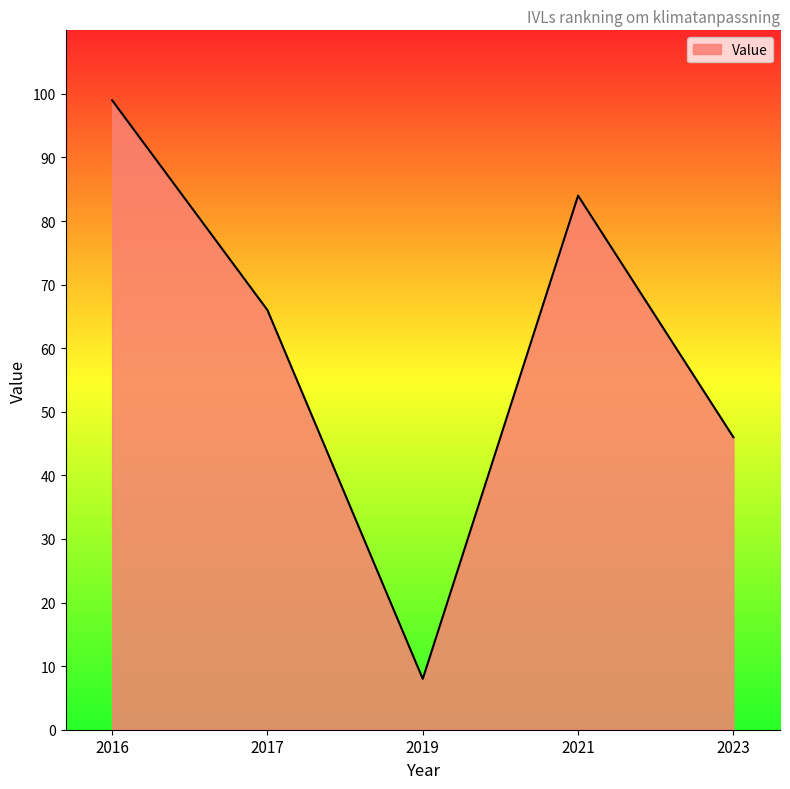

At which category does the data reach its first local peak?

2021